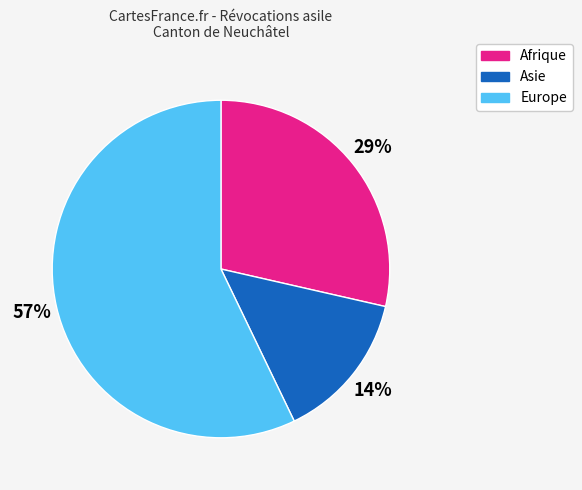

Which category has the biggest portion of the pie?

Europe